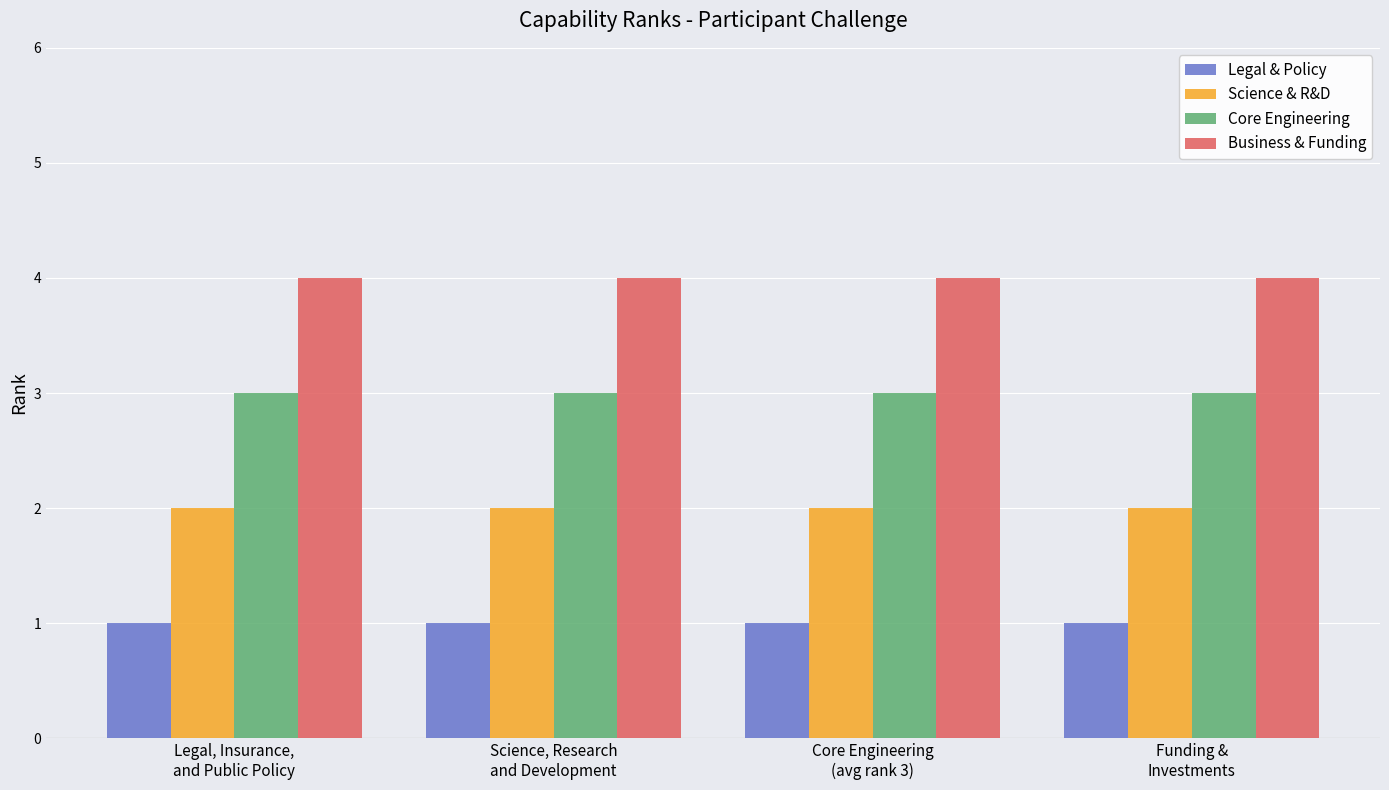

What is the lowest value of the Core Engineering series?

3